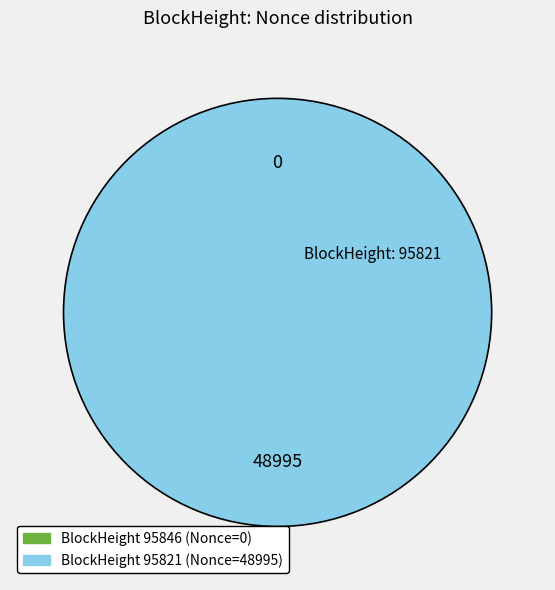

Which category has the biggest portion of the pie?

95821